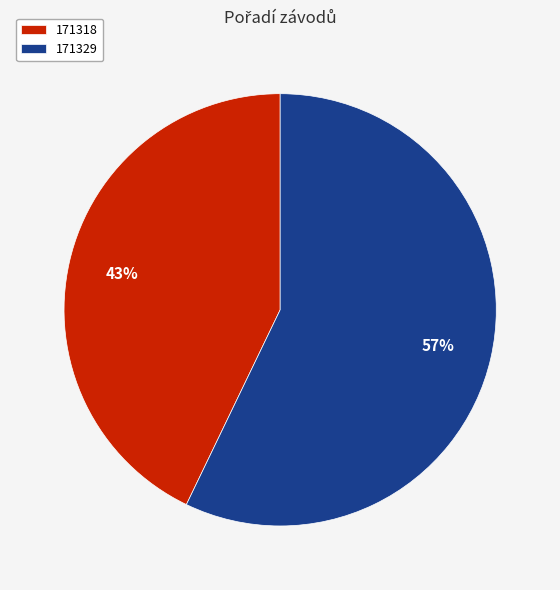

To the nearest percent, what is the combined percentage of 171329 and 171318?

100%